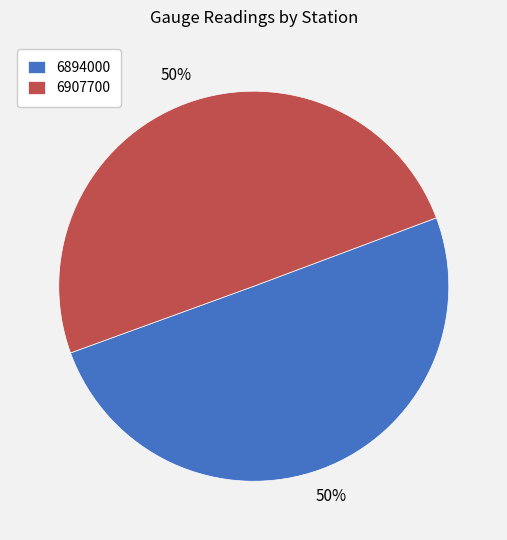

What percentage is the 6894000 slice, to the nearest percent?

50%